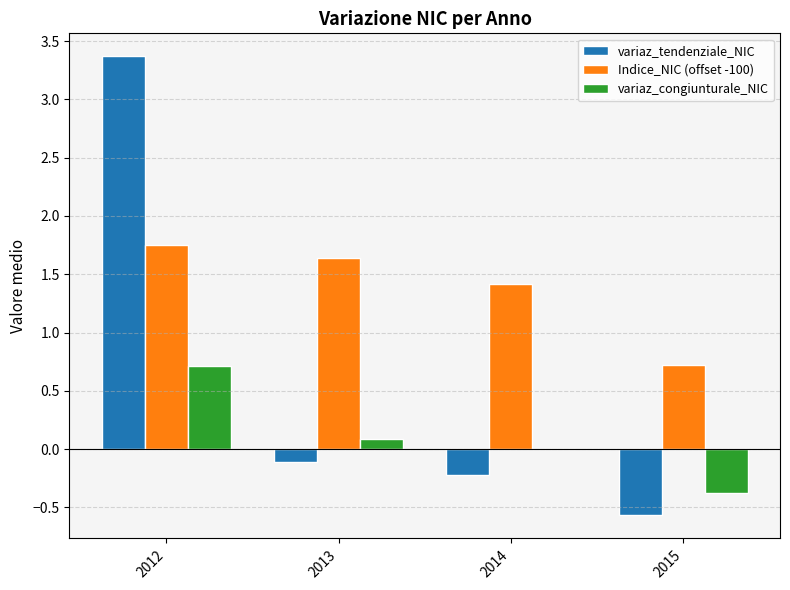

The variaz_congiunturale_NIC series shows 0.7 at 2012. True or false?

True